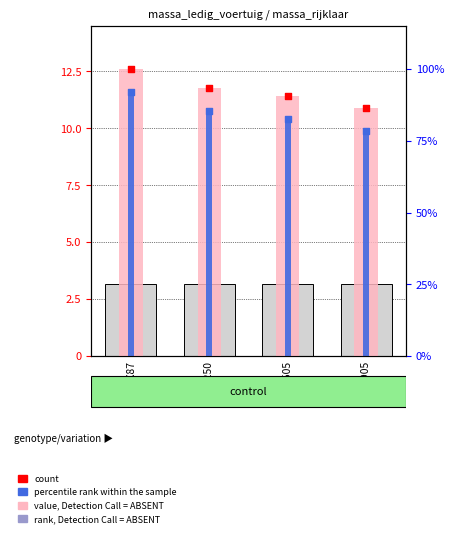

Which series has the largest Y range (max minus min)?

value, massa rijklaar